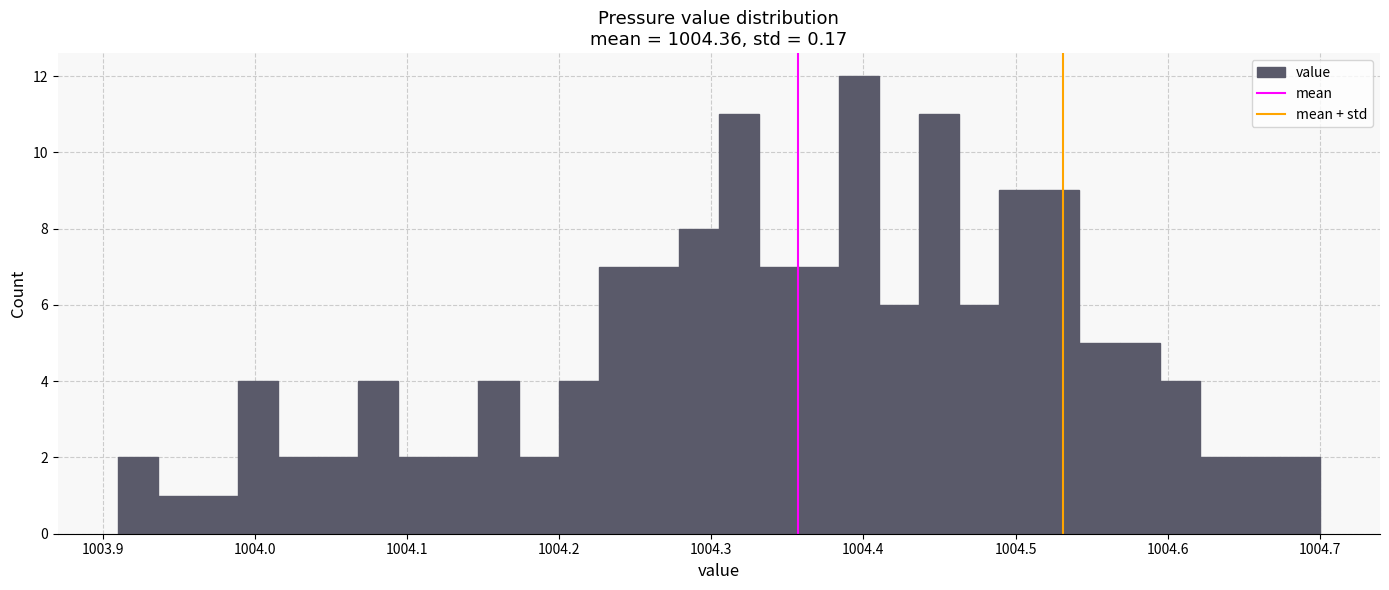

Around what value on the x-axis is the tallest bar? Give the approximate position of its centre, as read against the axis.

1004.40